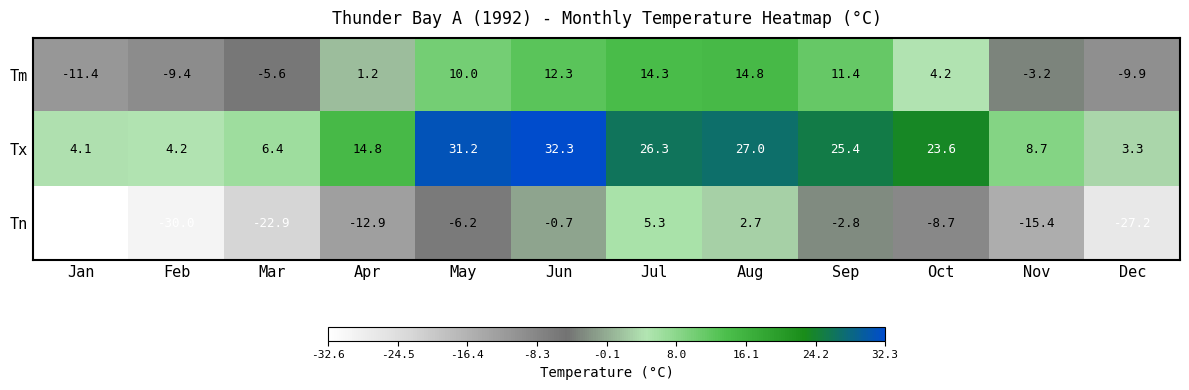

At Oct, list the series in order from smallest to largest.

Tn, Tm, Tx